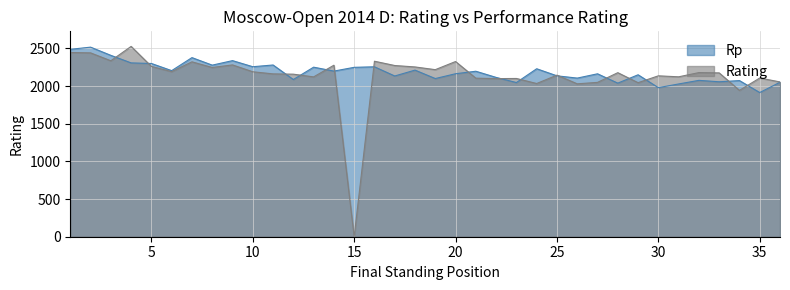

How many values in the Rp series are below 2198?

18